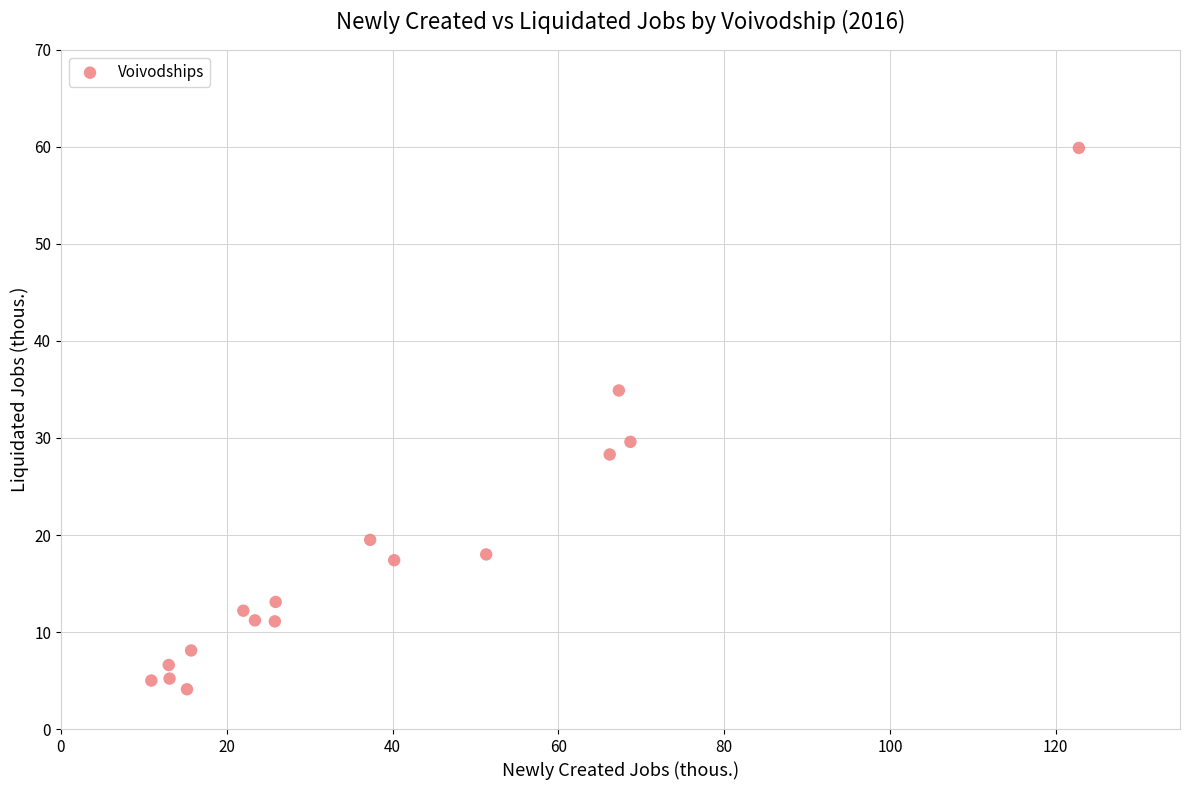

What is the range of X values (max minus min)?

111.9